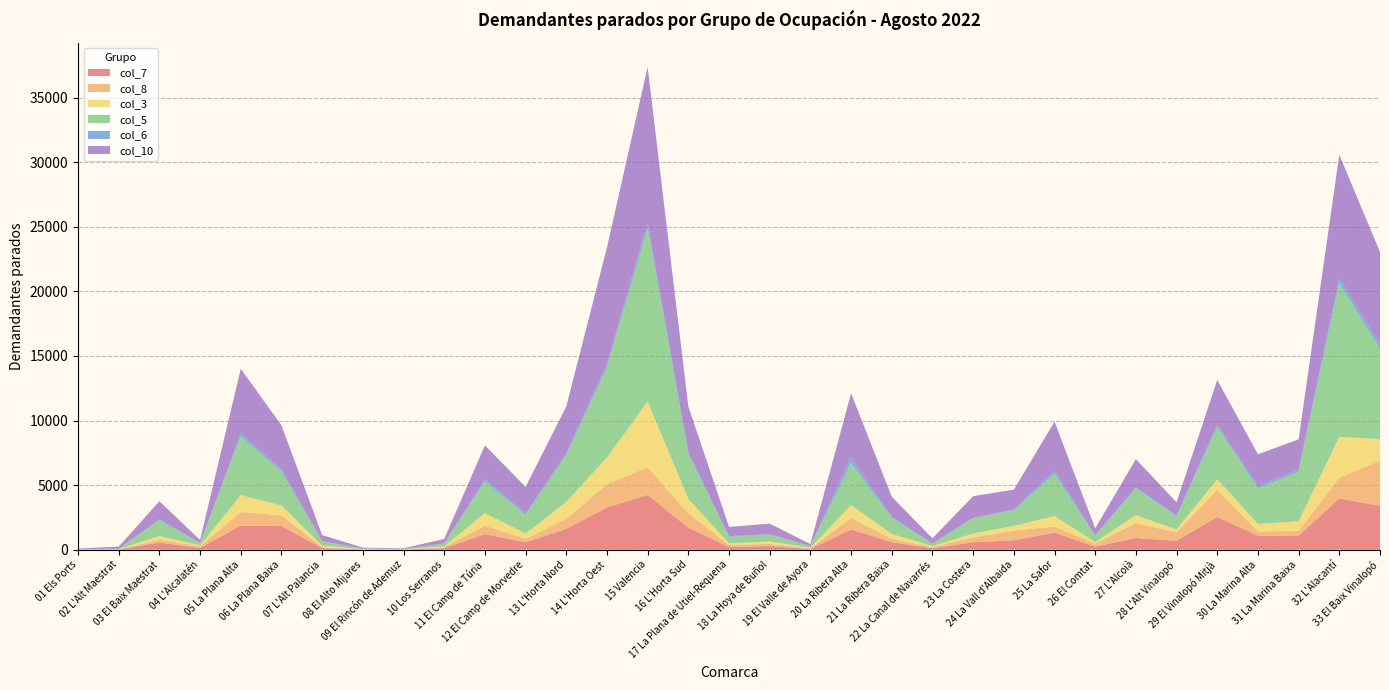

Reading left to right, list all the values displayed in this chart.

col_7: 18	21	566	142	1869	1840	138	23	18	119	1214	582	1621	3283	4244	1717	219	281	64	1576	588	121	585	735	1322	246	912	694	2537	1090	1104	3959	3410
col_8: 6	11	201	136	1050	832	69	13	10	76	662	262	763	1796	2152	1110	152	177	44	889	262	96	376	752	477	226	1156	657	2104	327	350	1614	3495
col_3: 8	9	297	60	1311	761	107	13	15	62	954	416	1322	2067	5080	1112	128	188	42	995	374	66	295	357	817	128	608	224	823	584	755	3171	1660
col_5: 22	32	1223	163	4545	2628	328	40	28	210	2449	1435	3613	6961	13415	3454	498	527	124	3250	1253	186	1176	1217	3269	469	2089	1015	4028	2762	3819	11875	6997
col_6: 1	5	77	10	227	194	23	11	3	21	184	107	152	261	427	149	55	43	10	425	71	14	42	58	225	44	72	62	212	180	161	393	326
col_10: 45	165	1399	246	5010	3374	472	64	47	348	2621	2067	3614	9027	12055	3553	720	806	161	4984	1559	403	1675	1532	3811	546	2181	1022	3442	2444	2363	9565	7155